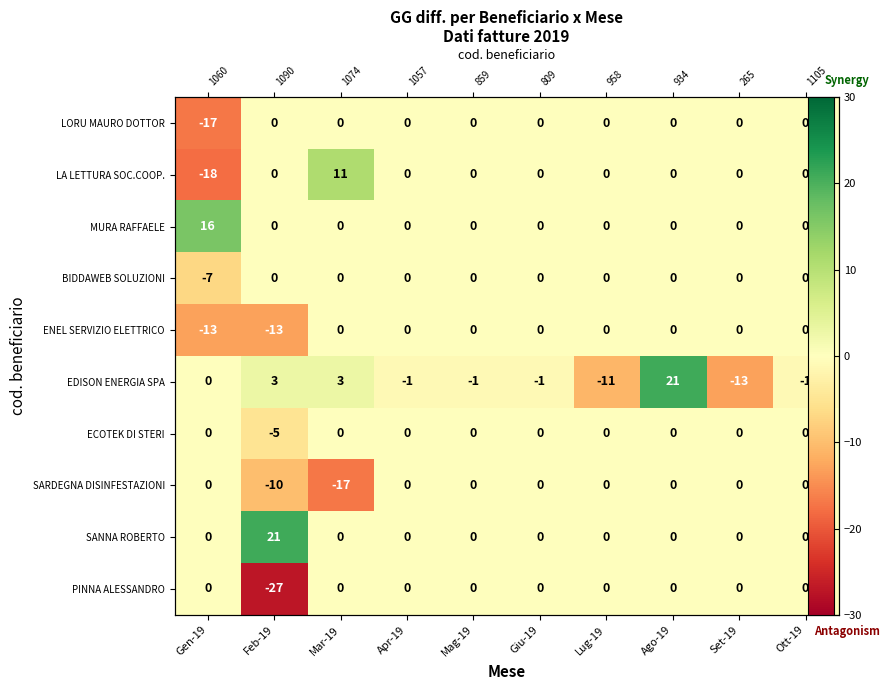

Which has a higher value, Giu-19 or Mag-19?

Giu-19